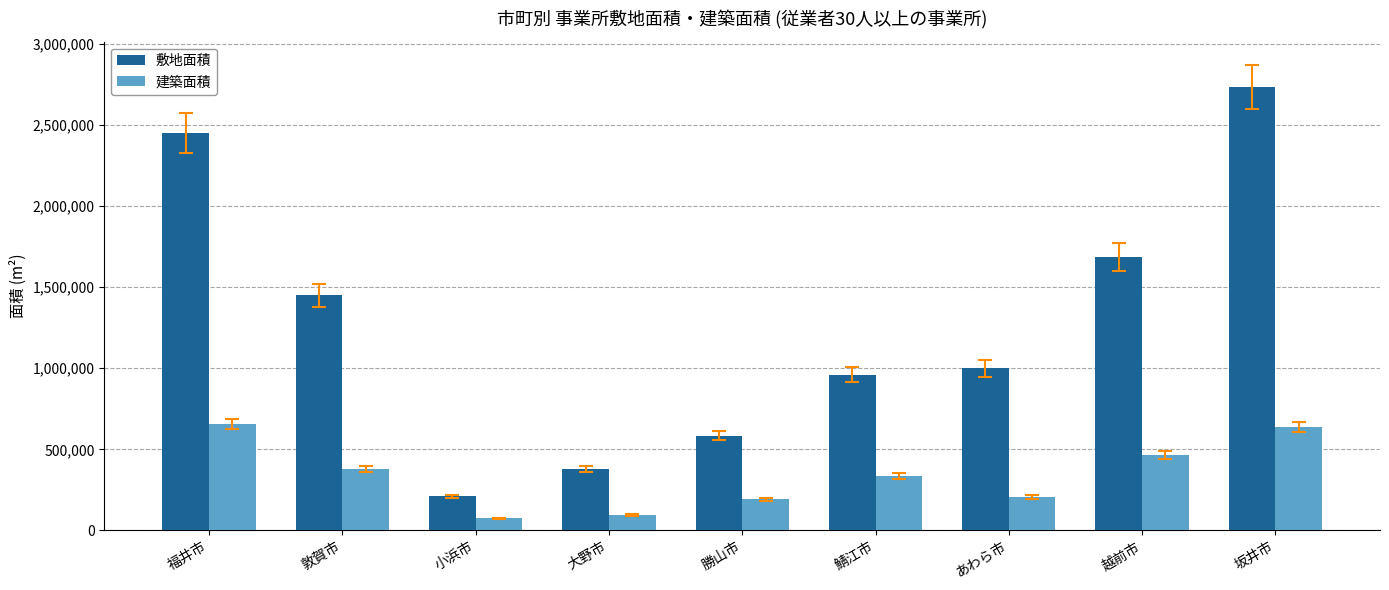

What is the difference between the 敷地面積 values at 坂井市 and 勝山市?

2149342